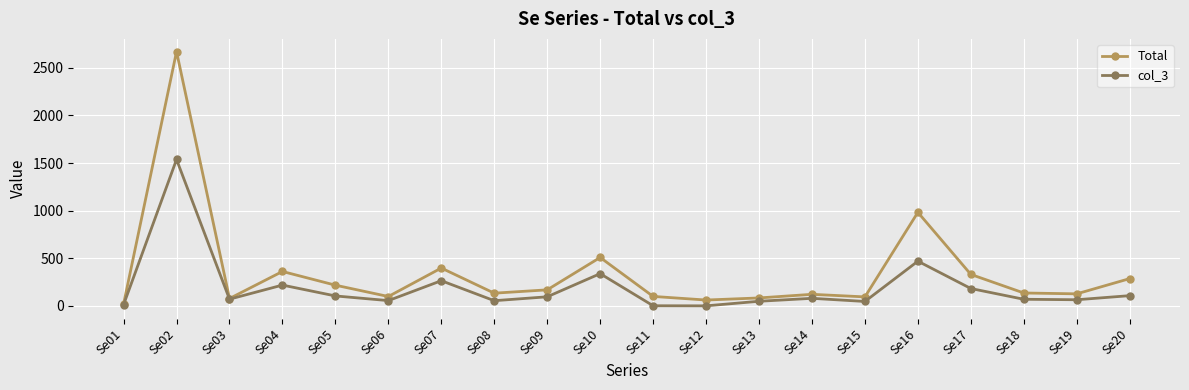

At which category is the sum across all series the highest?

Se02